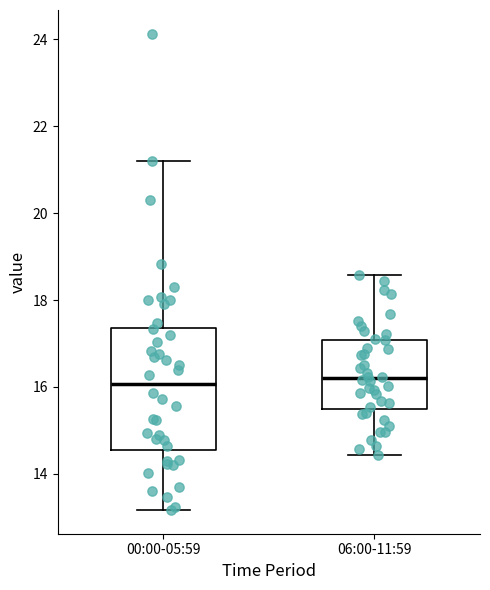

Reading left to right, transcribe this box plot: for each box, give where its median line is, the range the box spans, and where its two whiskers end, as read against the y-axis. The values are not printed on the chart, so give them approximately, as read against the axis.

00:00-05:59: median 16.0, box 14.6 to 17.4, whiskers 13.2 to 21.2
06:00-11:59: median 16.2, box 15.4 to 17.0, whiskers 14.4 to 18.6